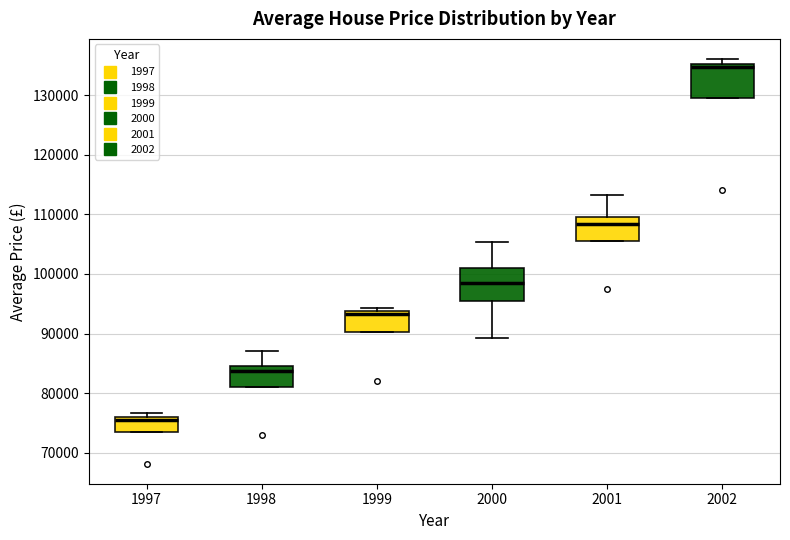

Where does the upper whisker of the box at x = 2000 end on the y-axis? The values are not printed on the chart, so give them approximately, as read against the axis.

105000